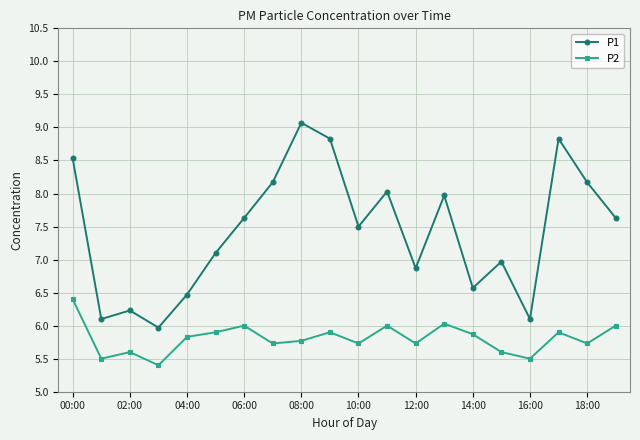

How many distinct data groups are displayed?

2